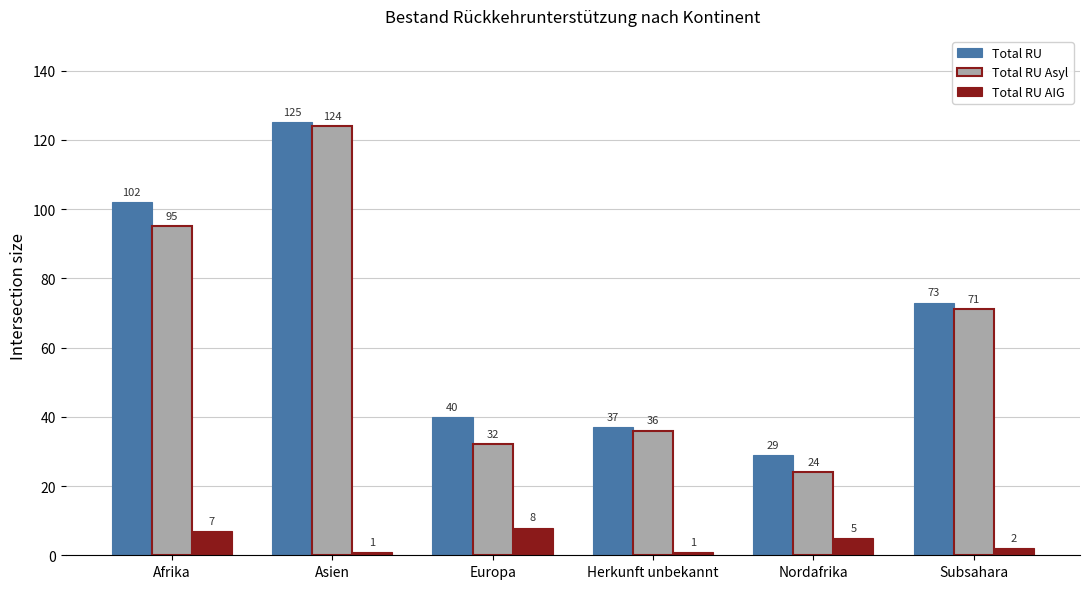

Reading left to right, transcribe all the data shown in this chart.

Total RU: 102	125	40	37	29	73
Total RU Asyl: 95	124	32	36	24	71
Total RU AIG: 7	1	8	1	5	2